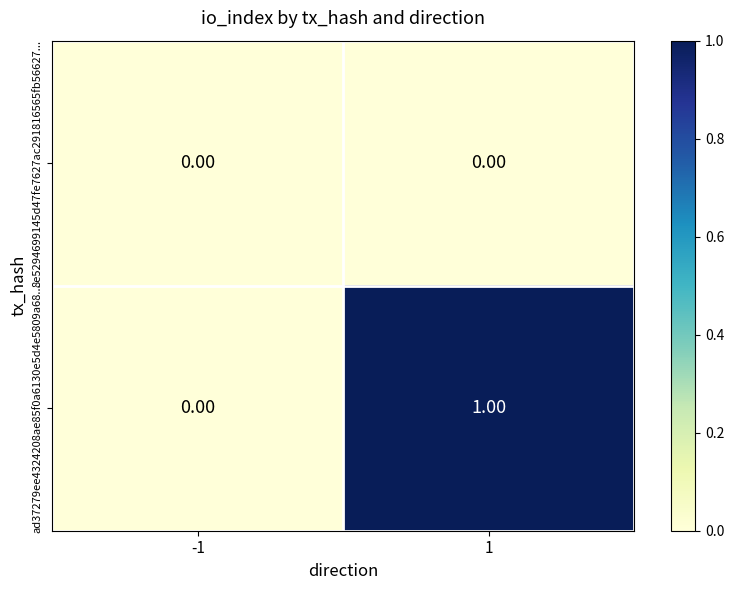

What is the greatest value displayed?

1